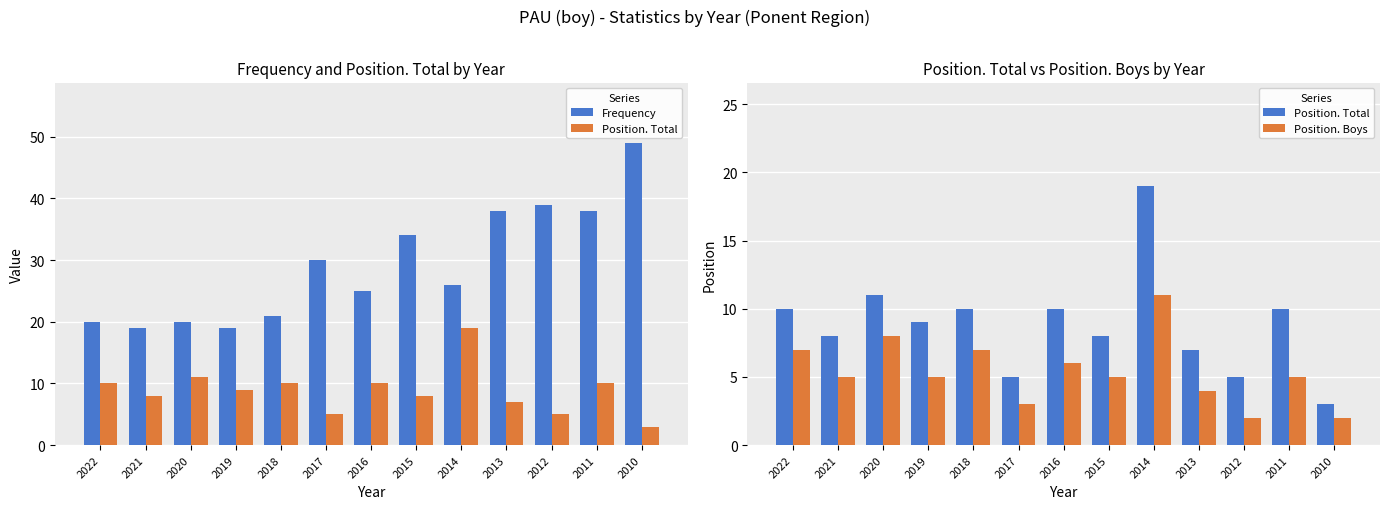

What is the difference between the second highest and second lowest values in the Frequency series?

20